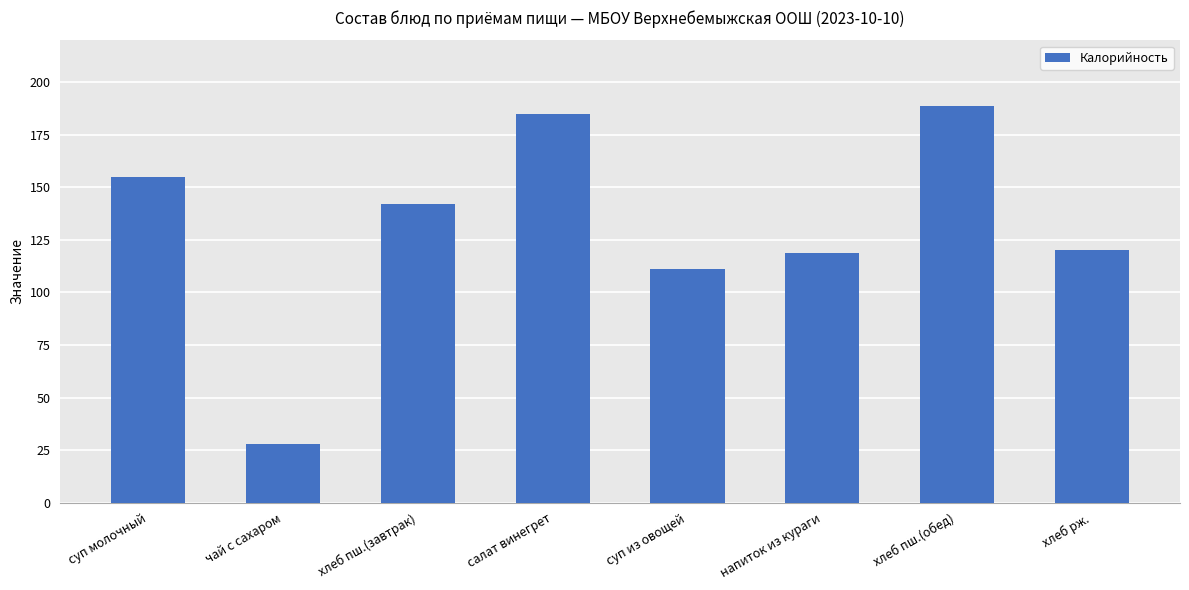

Is it true that the value at салат винегрет is 185?

True